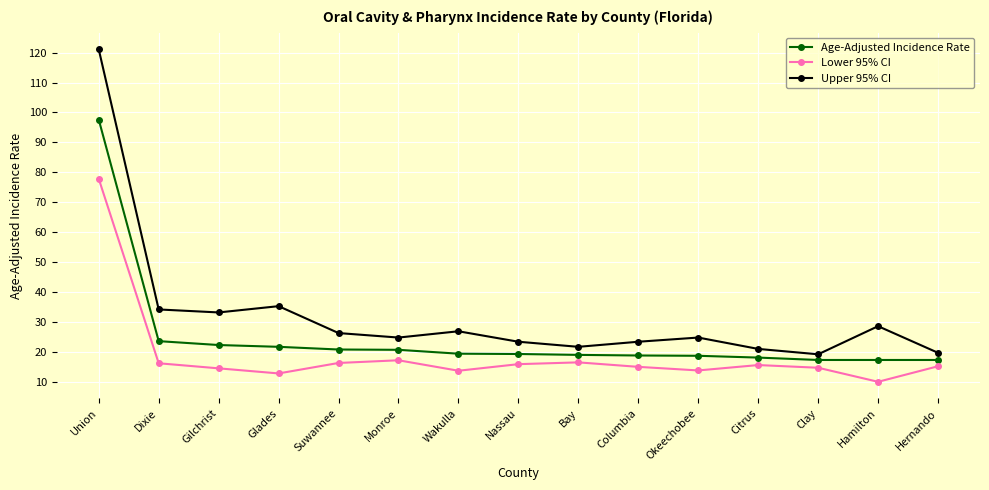

How many interior local peaks does the Upper 95% CI series have?

4